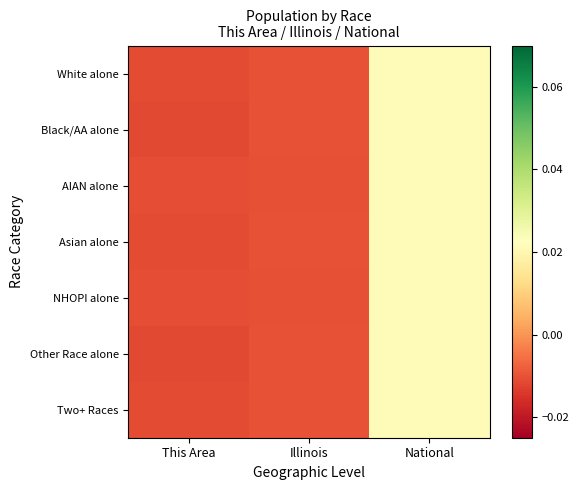

Count the number of categories in the chart.

3